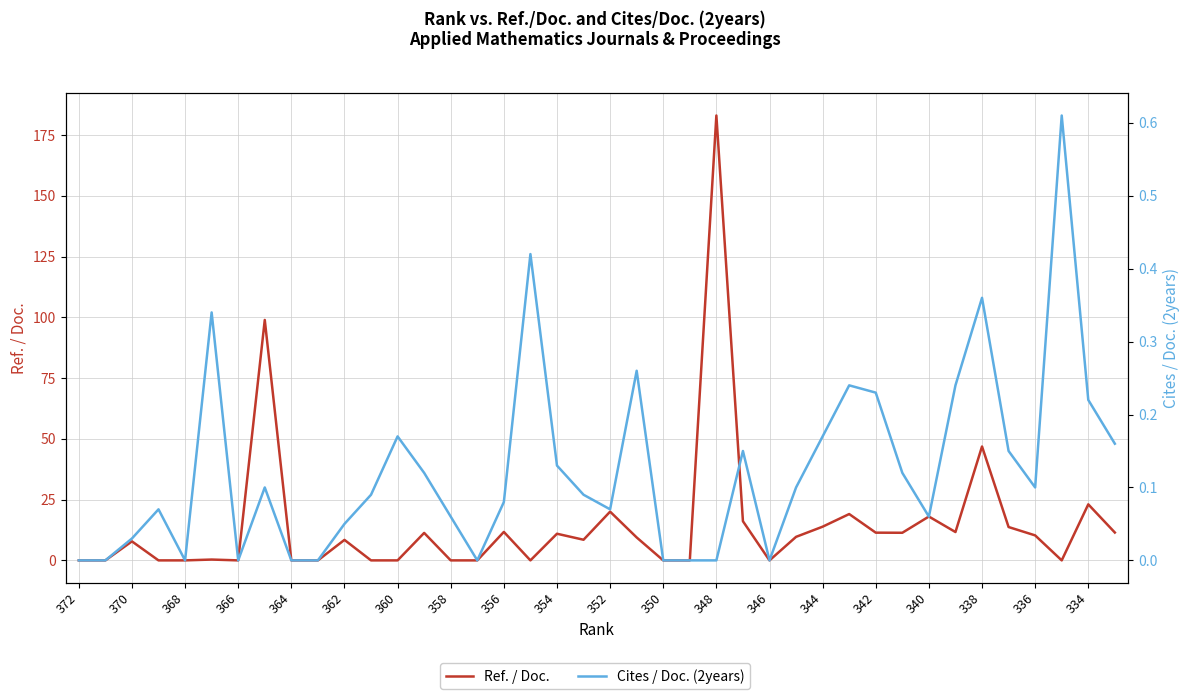

How many data points does each series have?

40